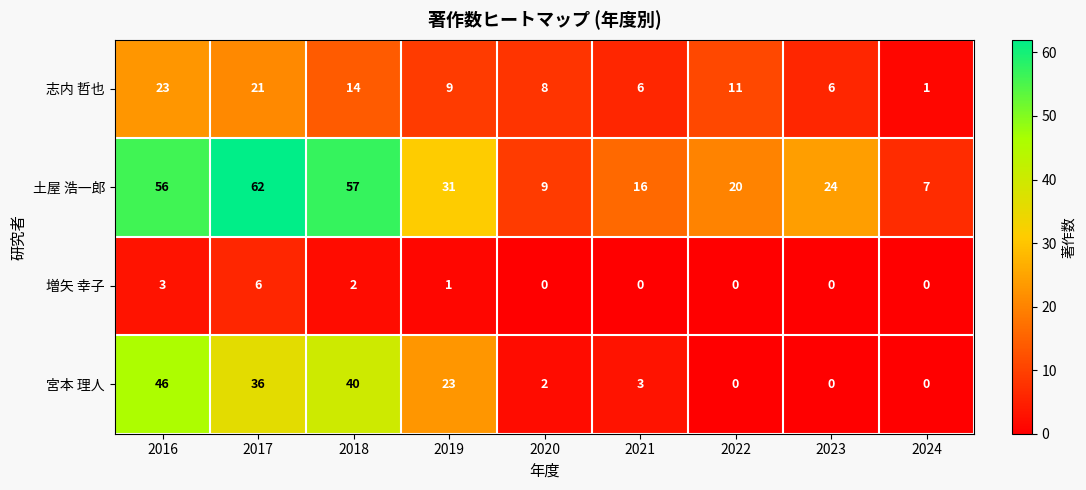

Is it true that 志内 哲也 equals 8 at 2020?

True